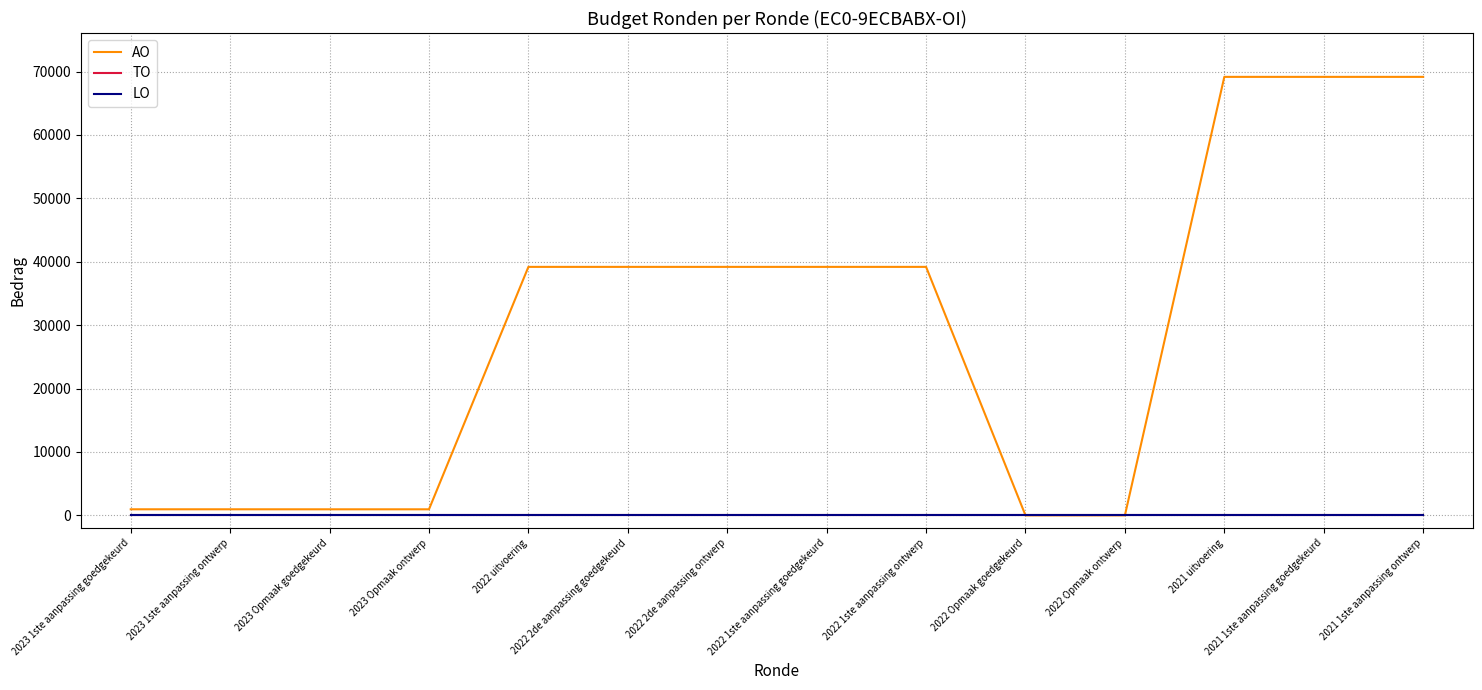

Does the chart display data point markers on the line(s)?

No